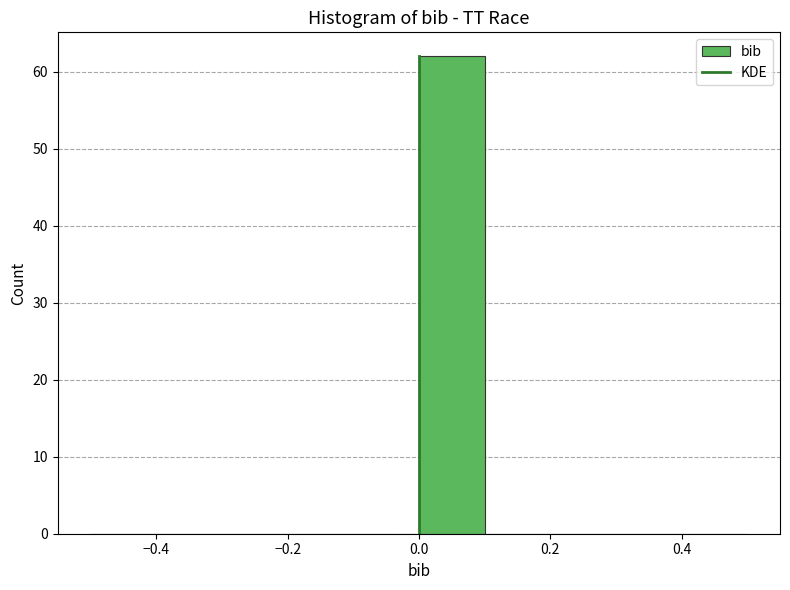

What is the height of the bar covering 0.0 to 0.1 on the x-axis? The values are not printed on the chart, so give them approximately, as read against the axis.

62